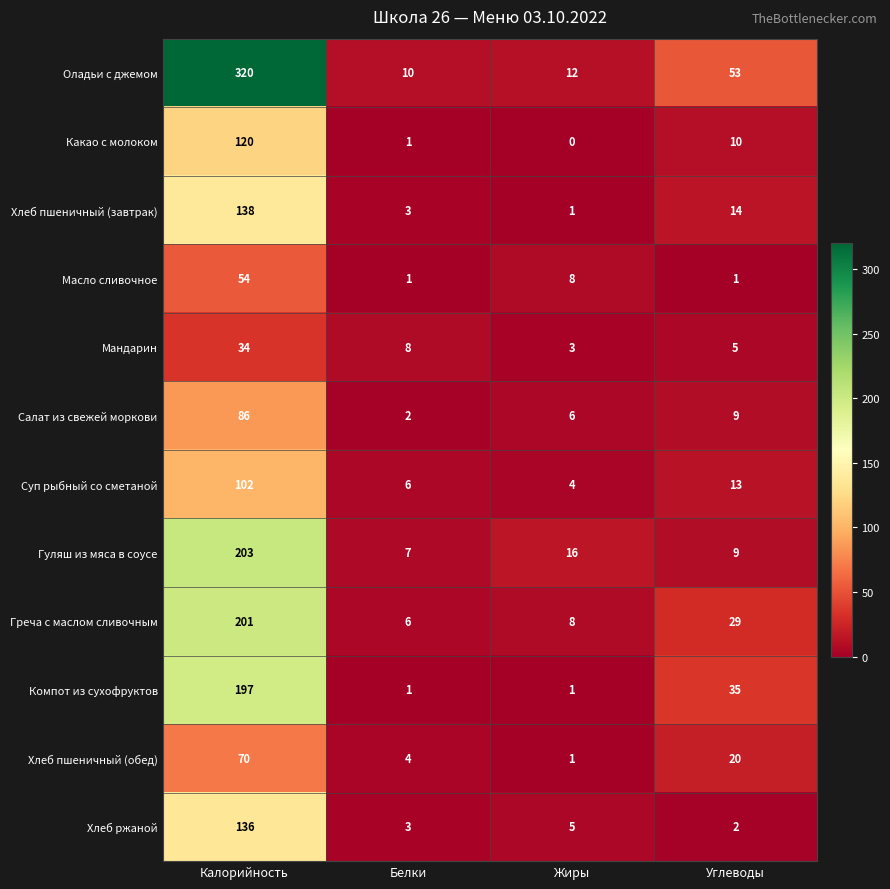

How many distinct data groups are displayed?

12